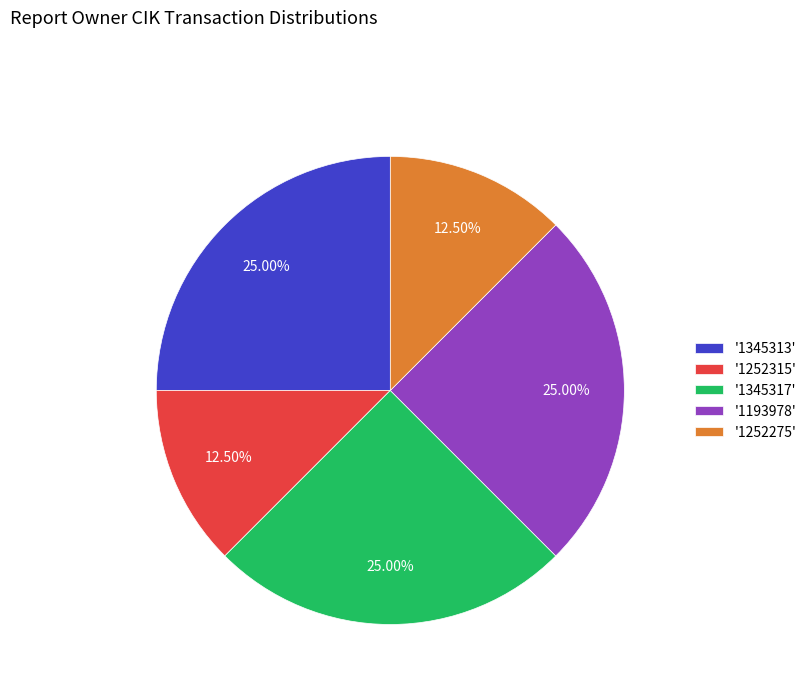

Does any single category account for the majority?

No